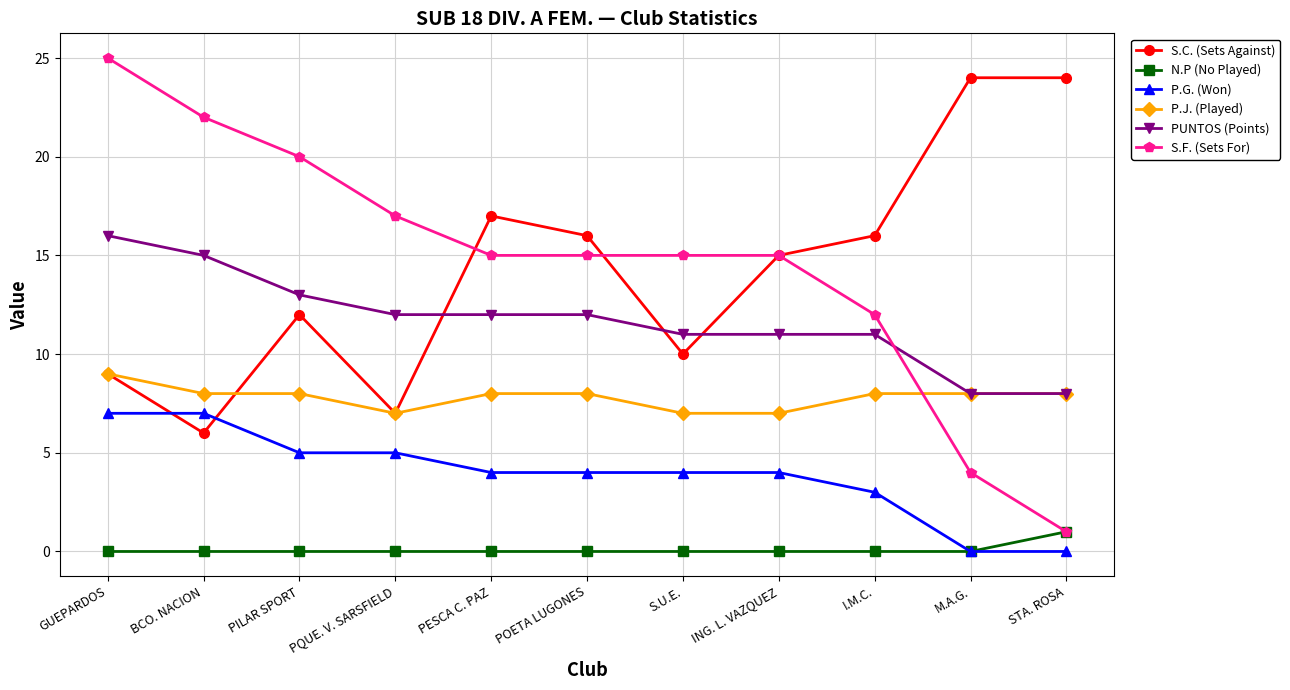

What is the sum of all P.J. (Played) values?

86